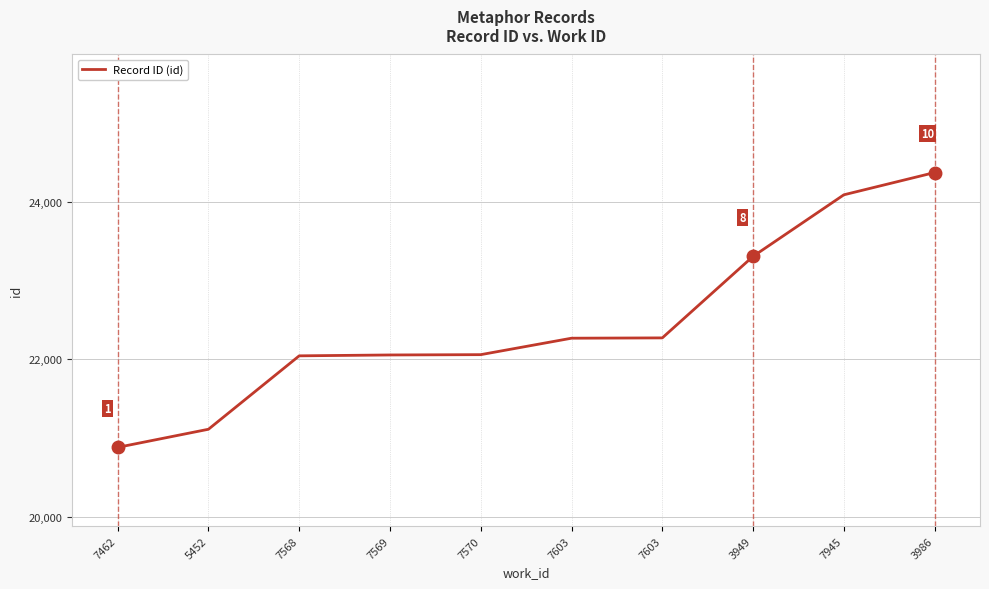

What is the smallest value displayed?

20880